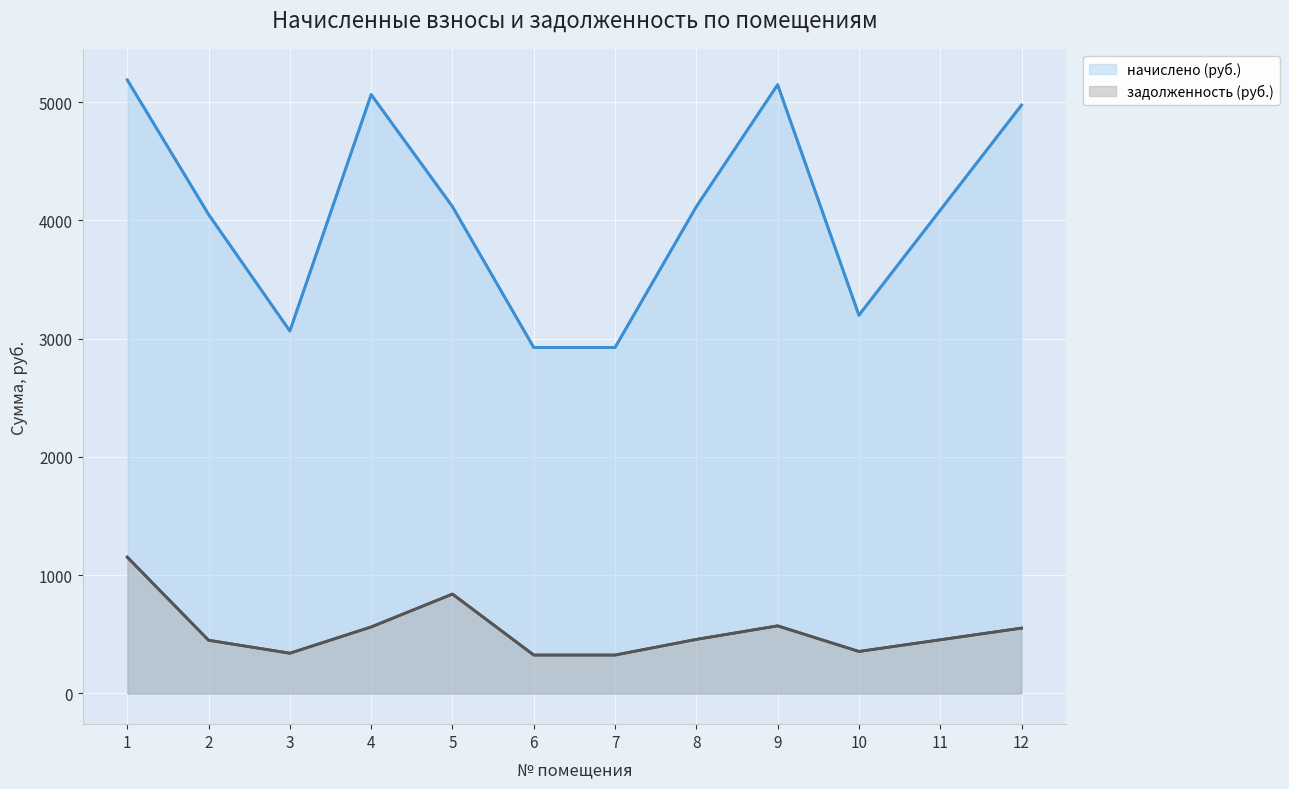

What is the maximum value shown in the chart?

5187.7